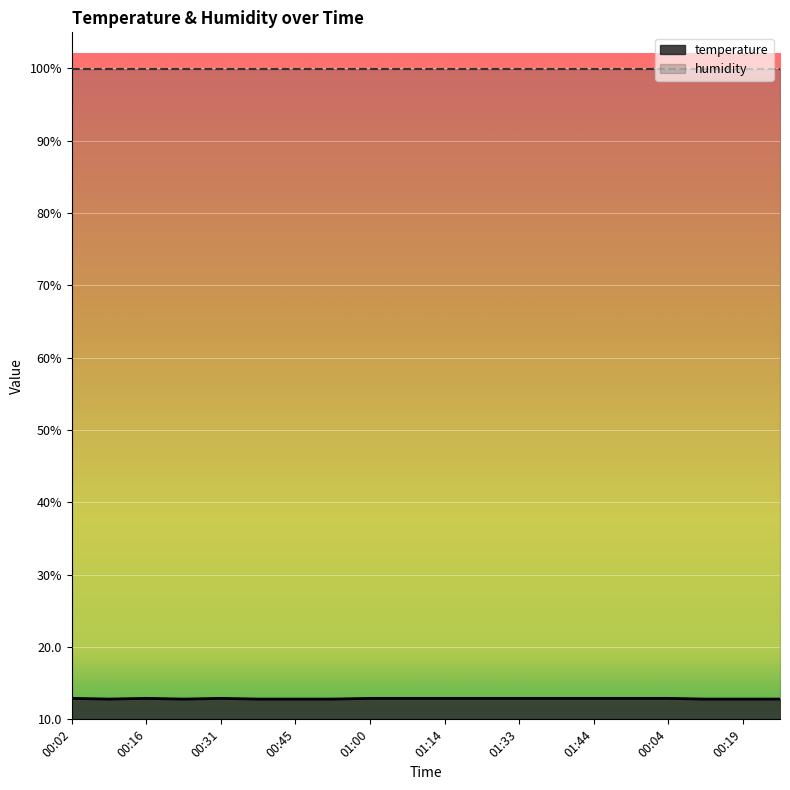

What is the change in value from 00:38 to 00:04?

+0.1